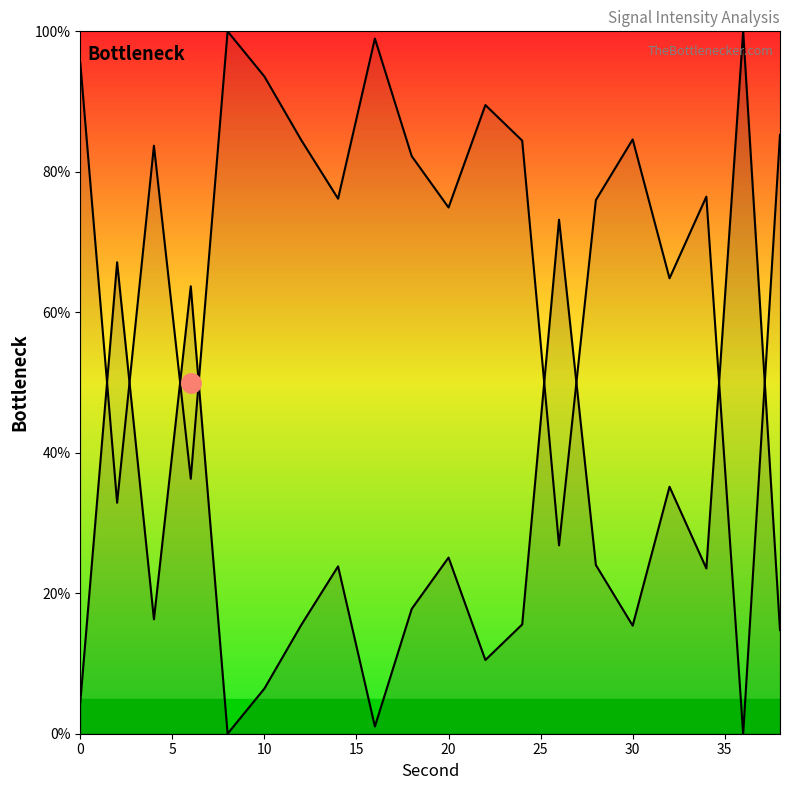

Reading left to right, list all the values displayed in this chart.

4.5	67.1	16.3	63.7	0.0	6.4	15.5	23.8	1.0	17.8	25.1	10.5	15.6	73.2	24.0	15.4	35.2	23.5	100.0	14.7